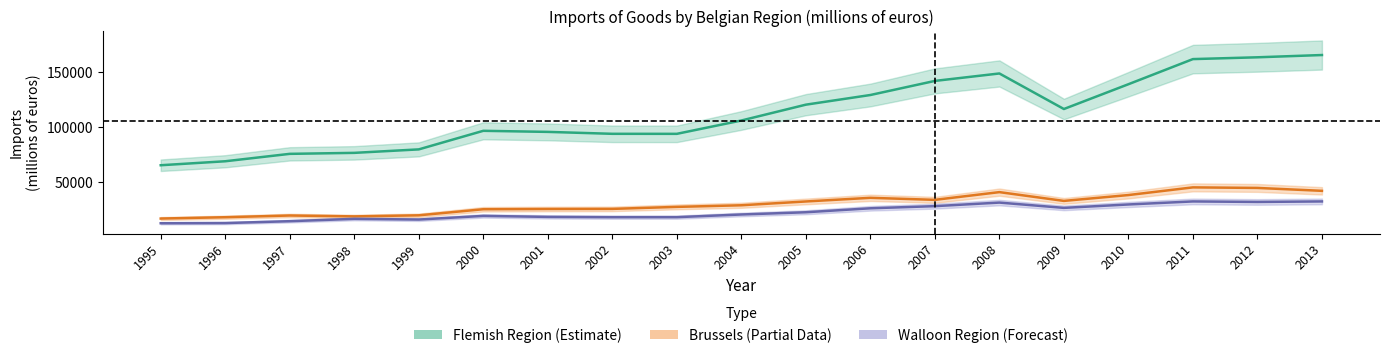

Which series has the largest range (max minus min)?

Flemish Region